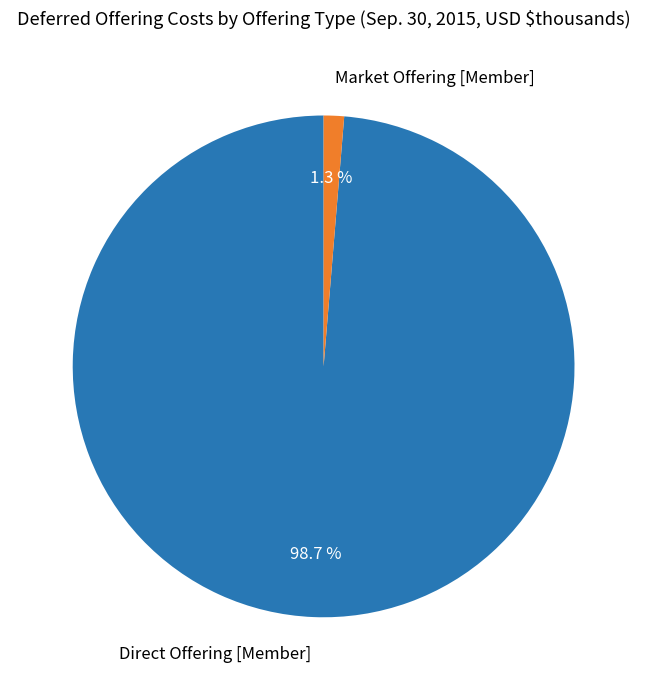

What percentage is NOT represented by Market Offering [Member]?

98.7%